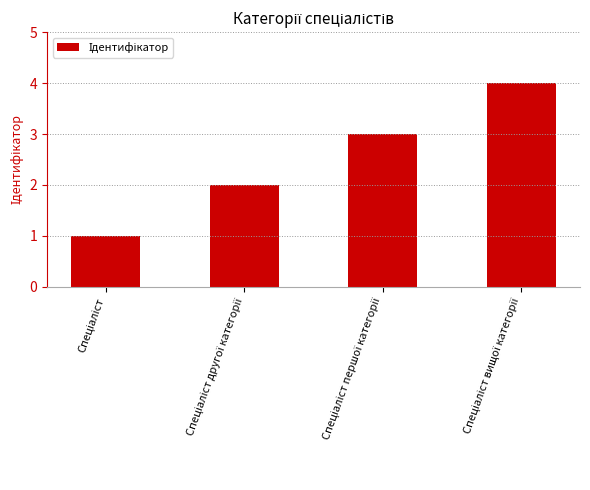

What is the value of the 2nd bar from the left?

2